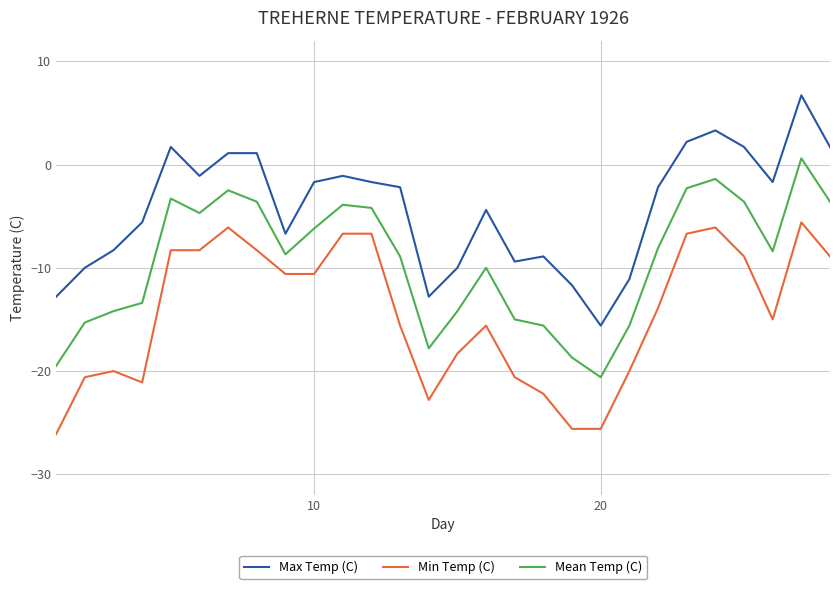

What is the lowest value of the Mean Temp (C) series?

-20.6